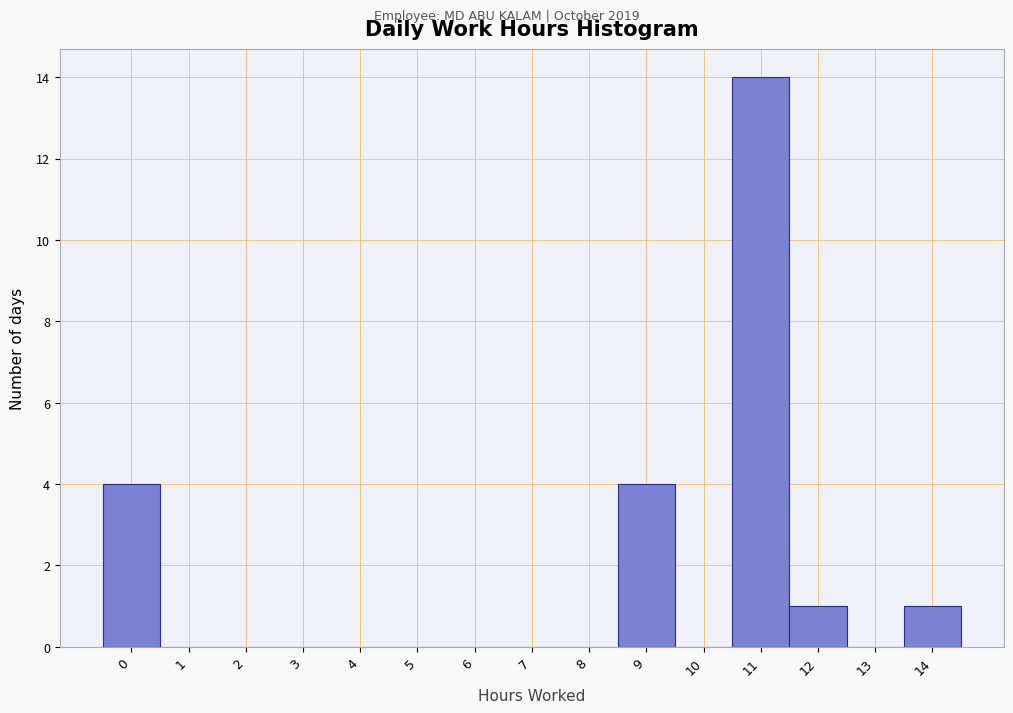

Reading left to right, list every bar in this chart as the range it spans on the x-axis followed by its height. The values are not printed on the chart, so give them approximately, as read against the axis.

-0.5 to 0.5: 4
0.5 to 1.5: 0
1.5 to 2.5: 0
2.5 to 3.5: 0
3.5 to 4.5: 0
4.5 to 5.5: 0
5.5 to 6.5: 0
6.5 to 7.5: 0
7.5 to 8.5: 0
8.5 to 9.5: 4
9.5 to 10.5: 0
10.5 to 11.5: 14
11.5 to 12.5: 1
12.5 to 13.5: 0
13.5 to 14.5: 1